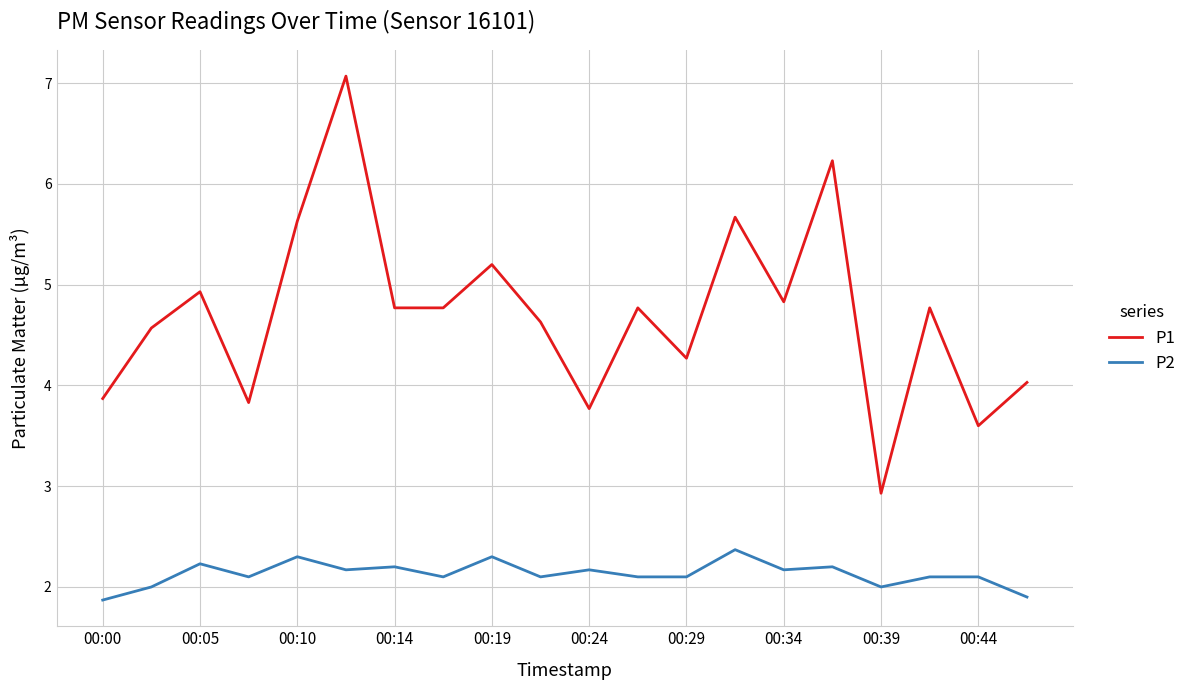

True or false: P1 and P2 intersect in this chart.

False